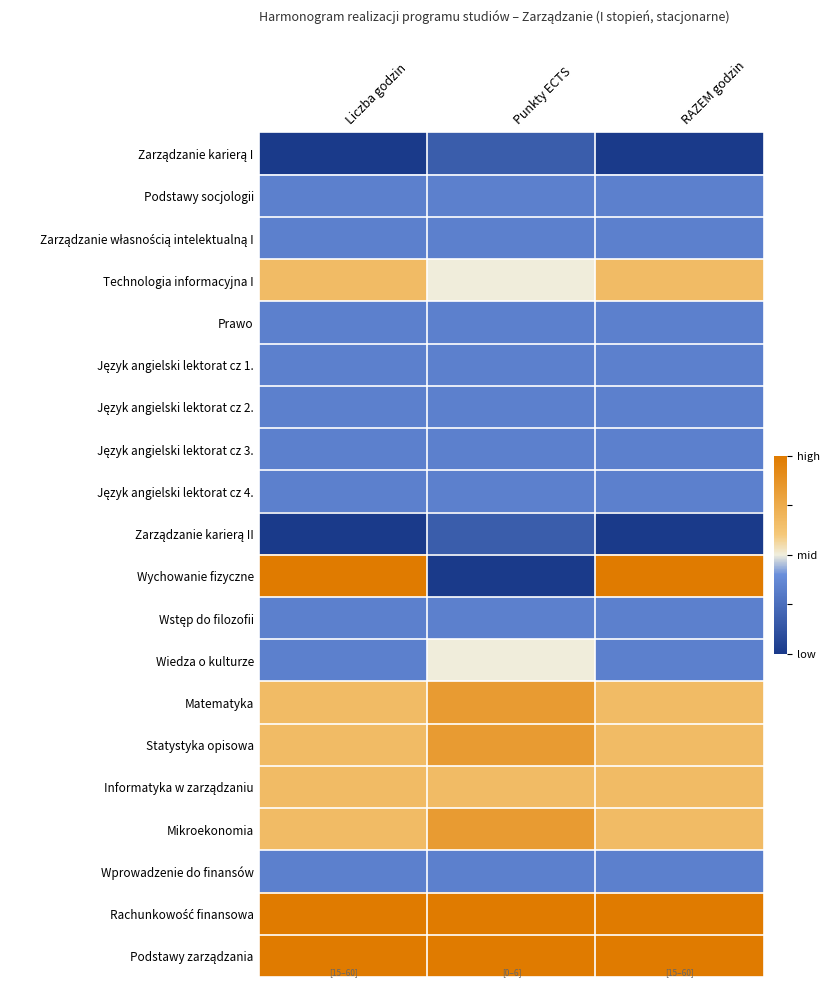

Count the number of data series in this chart.

20